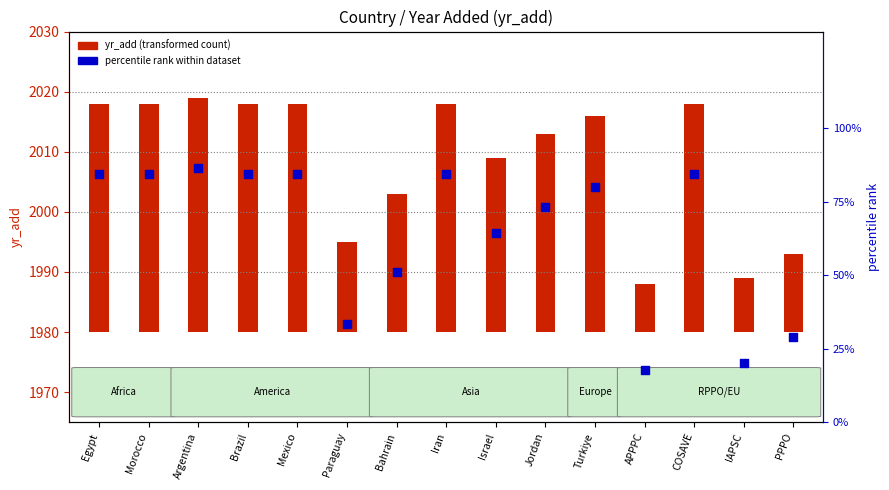

At how many categories does at least one series exceed 38?

11